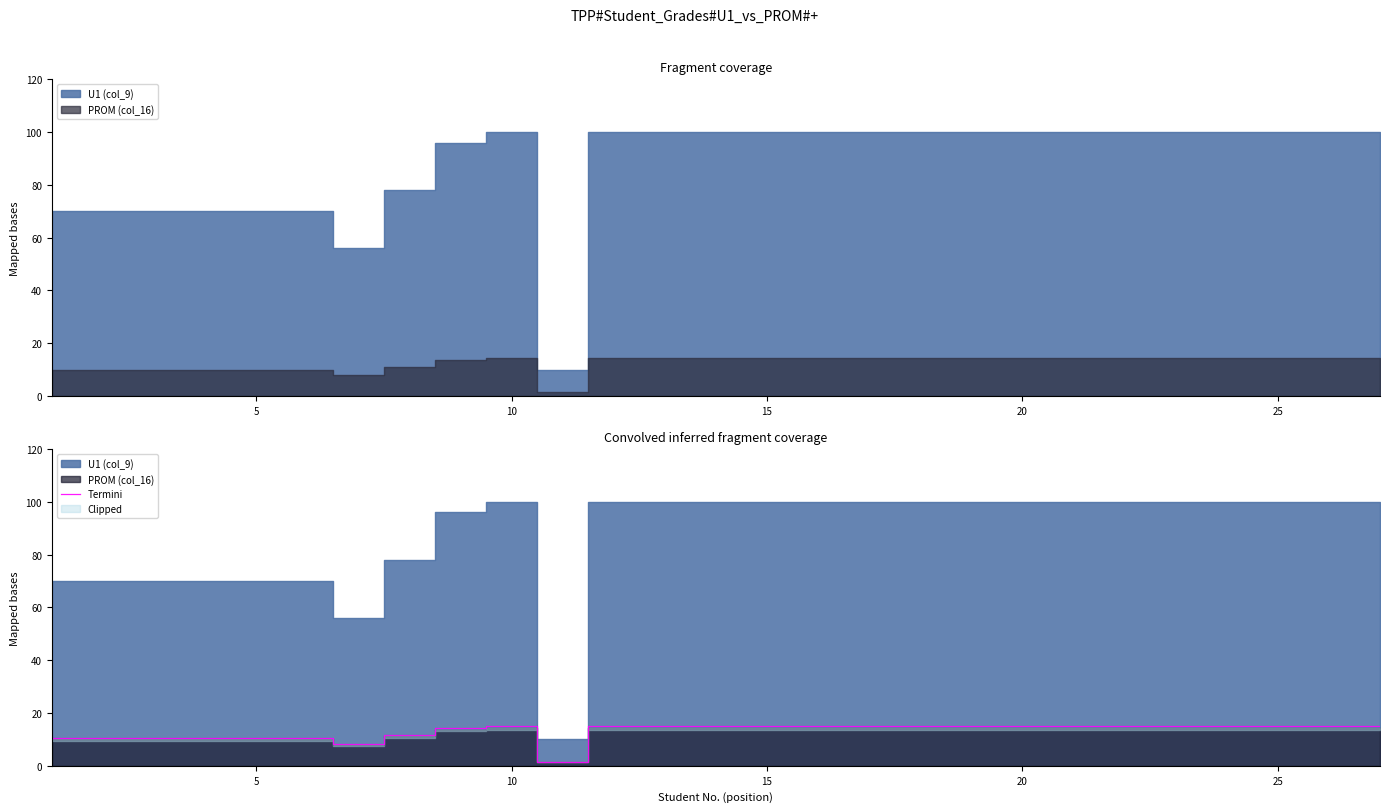

What is the maximum value for Termini?

15.0